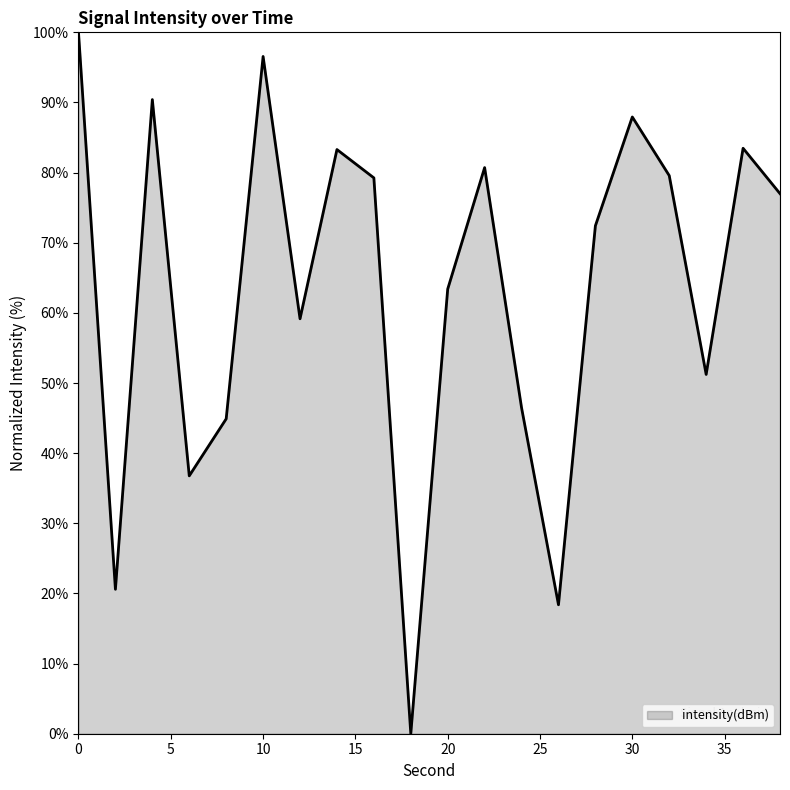

What is the difference between the maximum and minimum values?

100.0